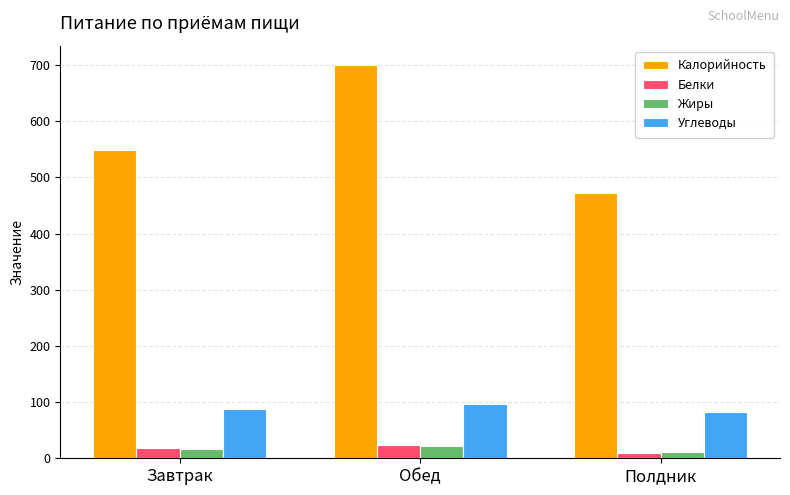

True or false: Калорийность has a value of 549.2 at Завтрак.

True